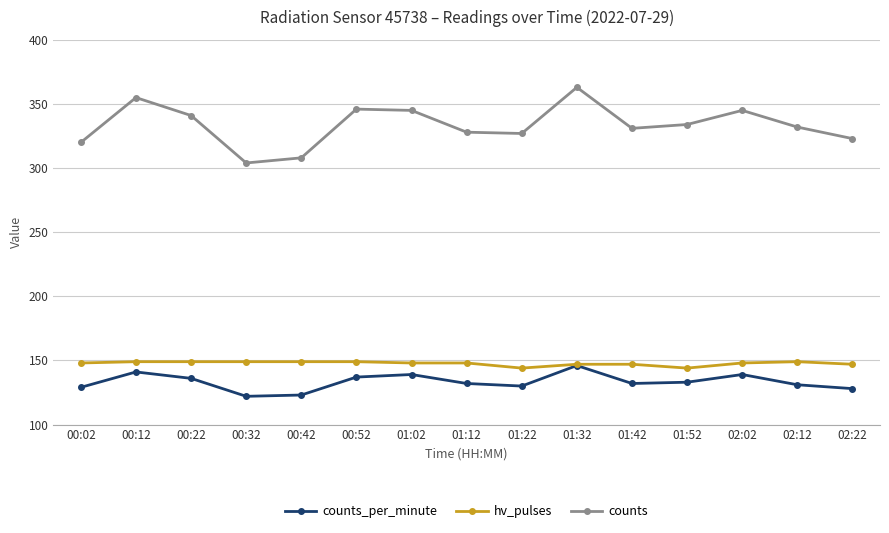

What is the highest value of the counts_per_minute series?

146